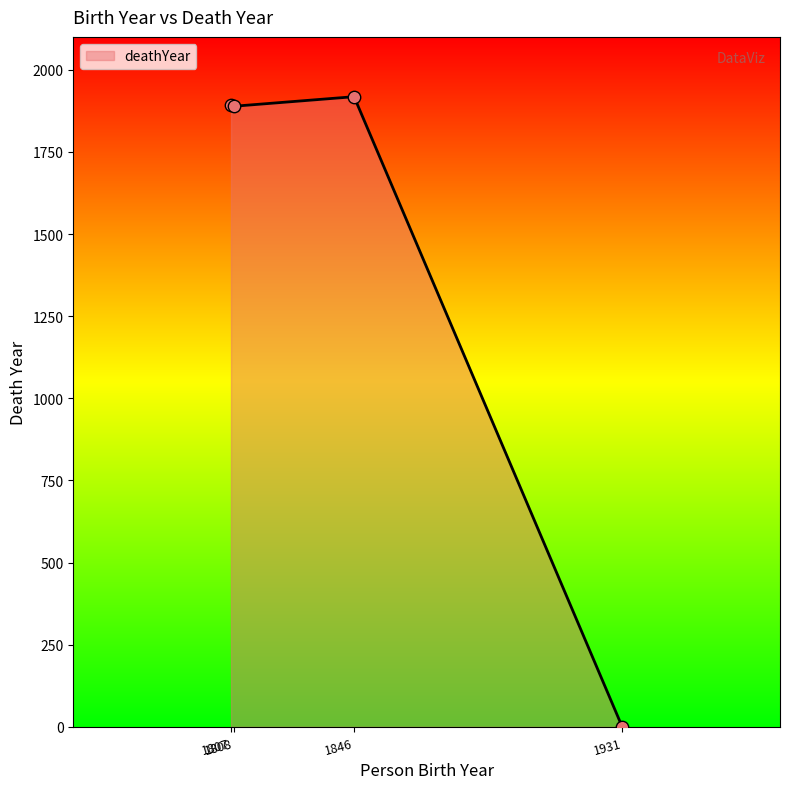

What is the maximum value shown in the chart?

1918